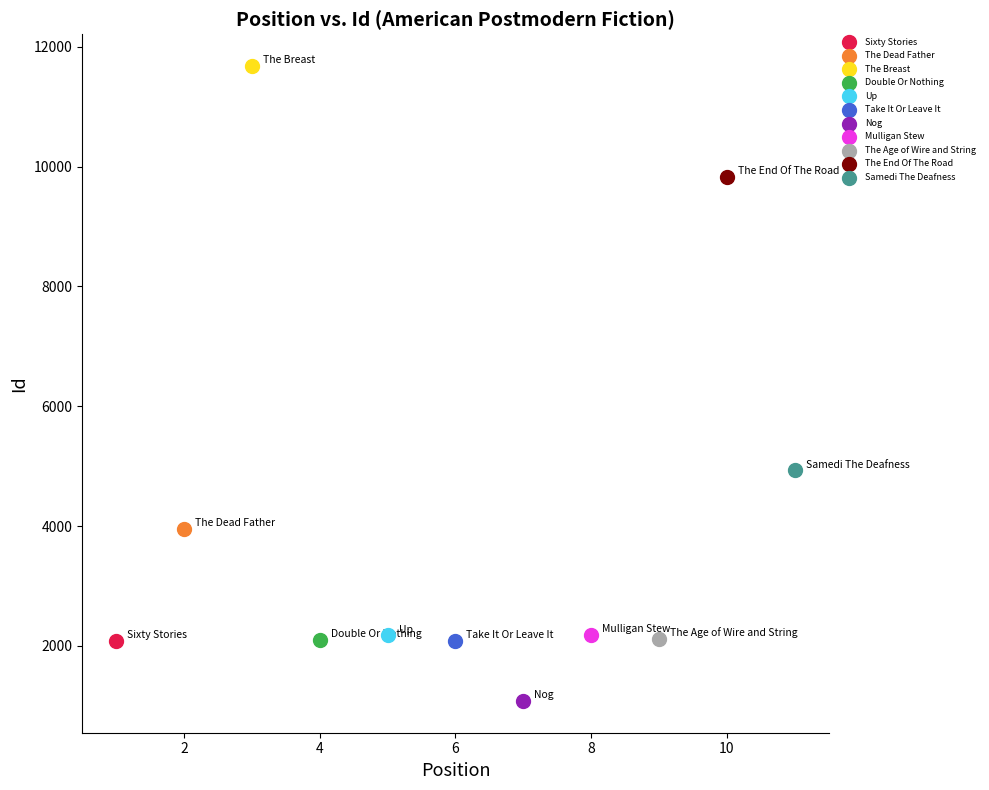

What are all the series names shown in the legend?

Sixty Stories, The Dead Father, The Breast, Double Or Nothing, Up, Take It Or Leave It, Nog, Mulligan Stew, The Age of Wire and String, The End Of The Road, Samedi The Deafness